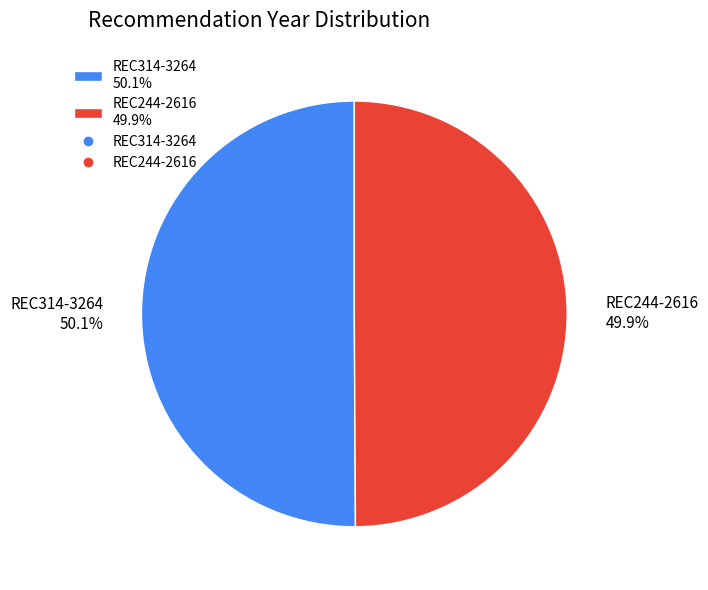

Is it true that REC244-2616 is 41% of the pie?

False